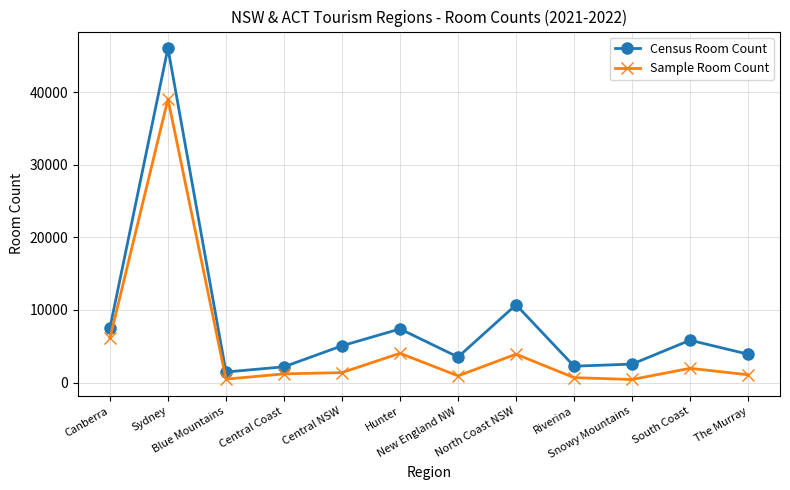

Rank the series by their average value, from highest to lowest.

Census Room Count, Sample Room Count